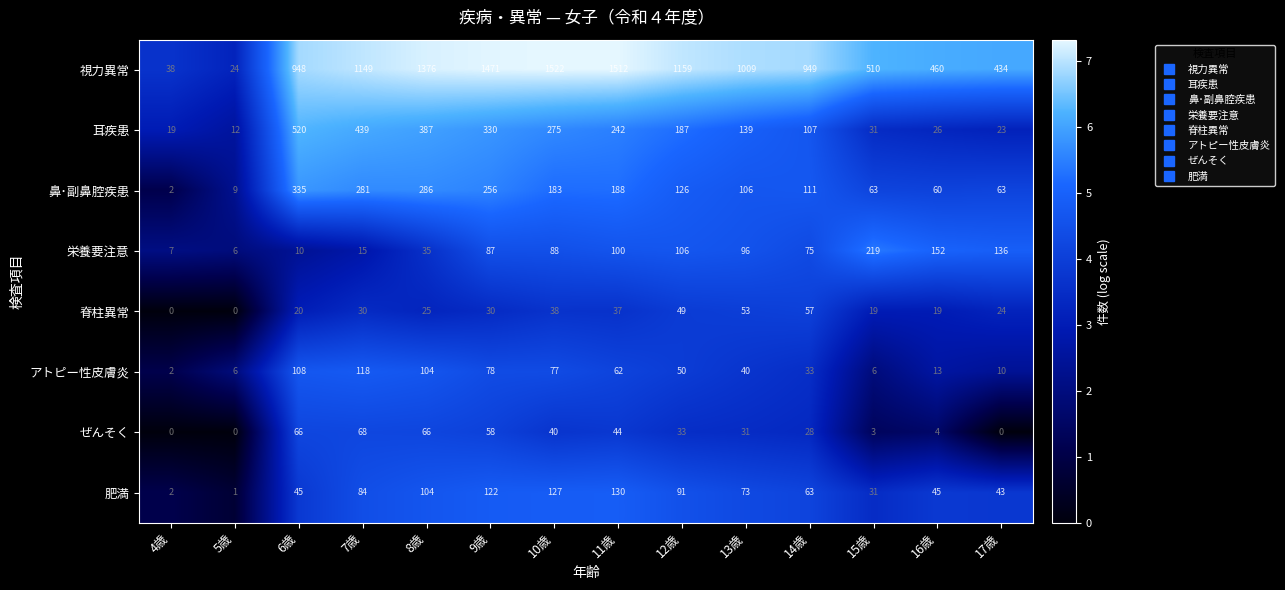

True or false: 栄養要注意 has a value of 29 at 9歳.

False